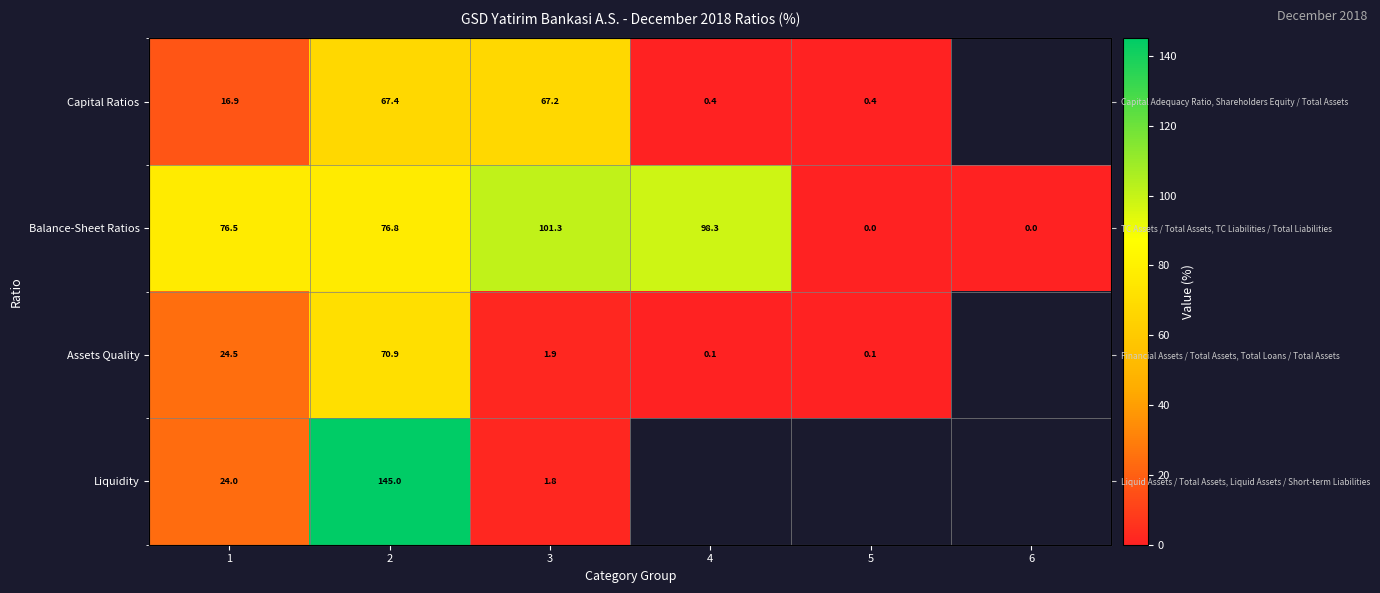

What is the difference between the Assets Quality values at 5 and 1?

24.4